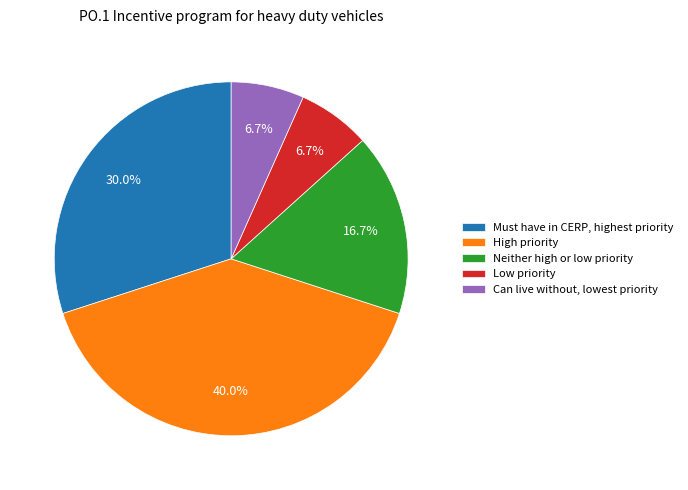

What is the total percentage of Must have in CERP, highest priority and Can live without, lowest priority?

36.7%